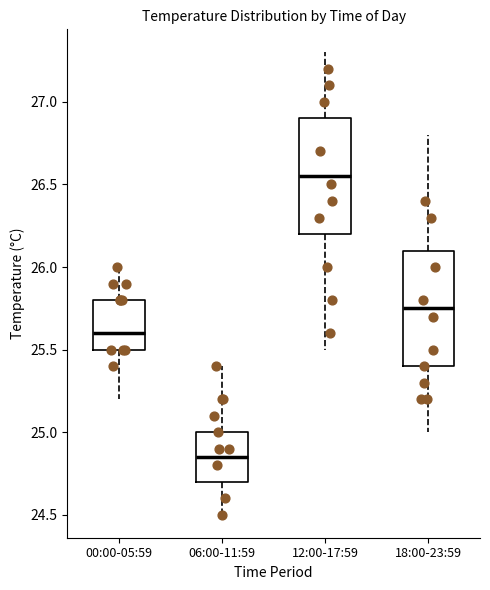

Which box's median line is the lowest?

06:00-11:59